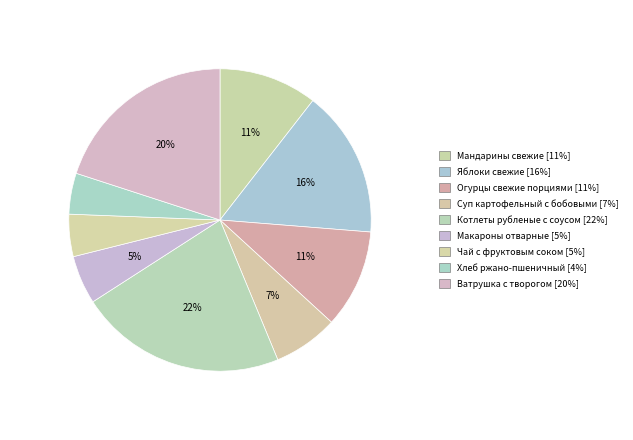

To the nearest percent, what is the combined percentage of Котлеты рубленые с соусом and Суп картофельный с бобовыми?

29%